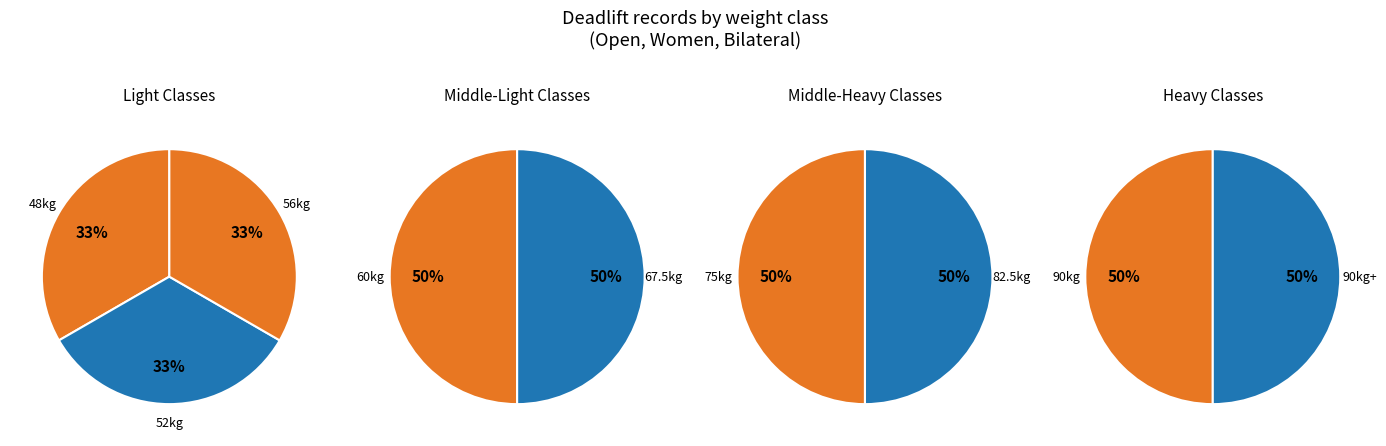

Is 75kg the majority of the pie?

No